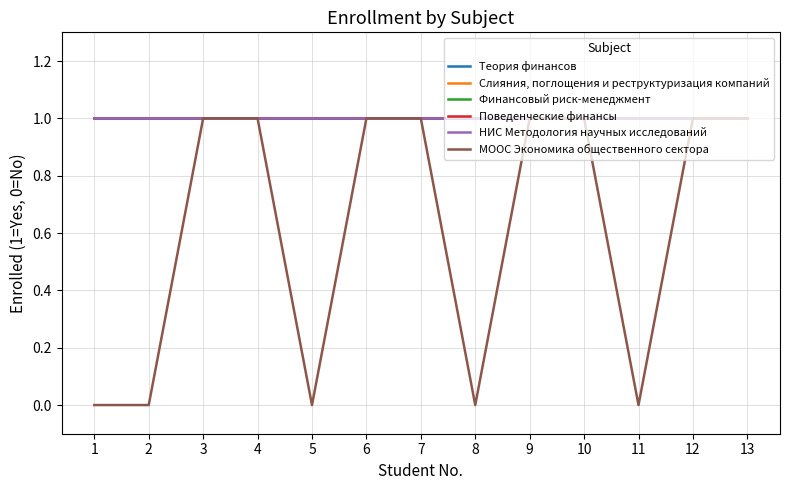

Which series has the largest range (max minus min)?

МООС Экономика общественного сектора